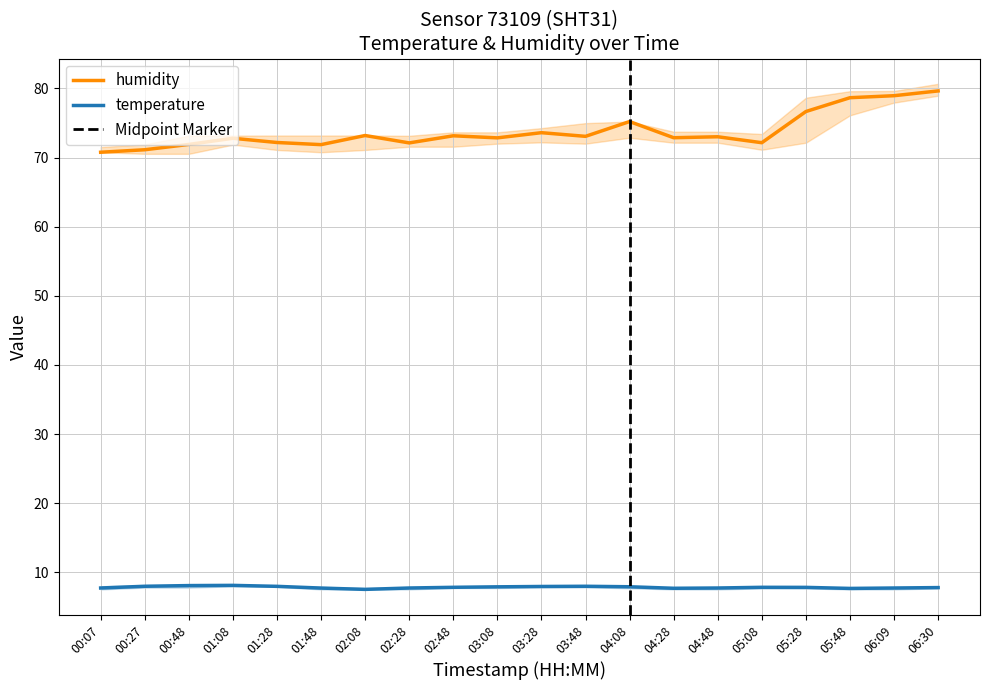

What is the value of the humidity point at the 16th from the left?

72.2